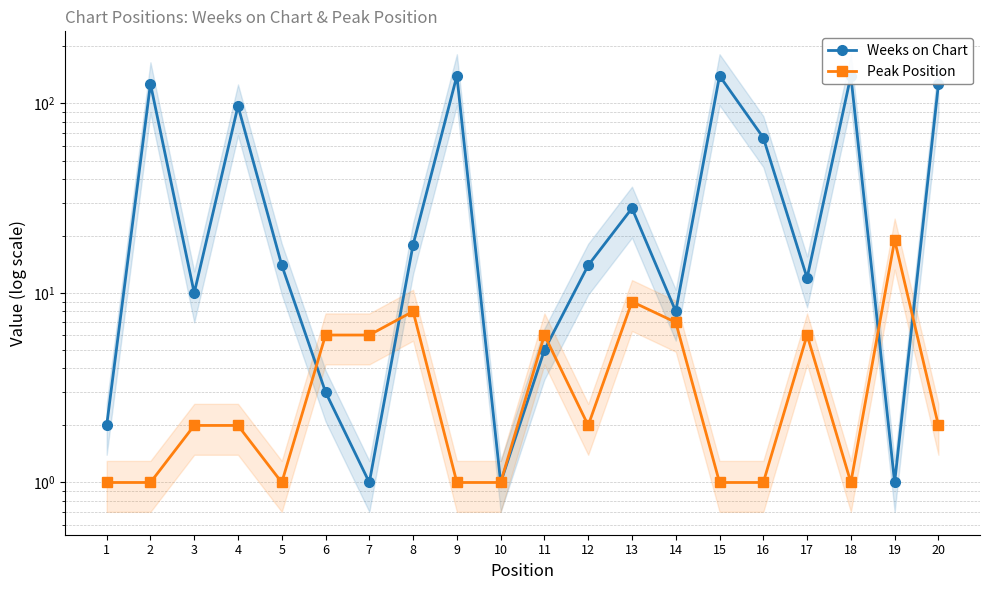

How many interior local valleys does the Peak Position series have?

3